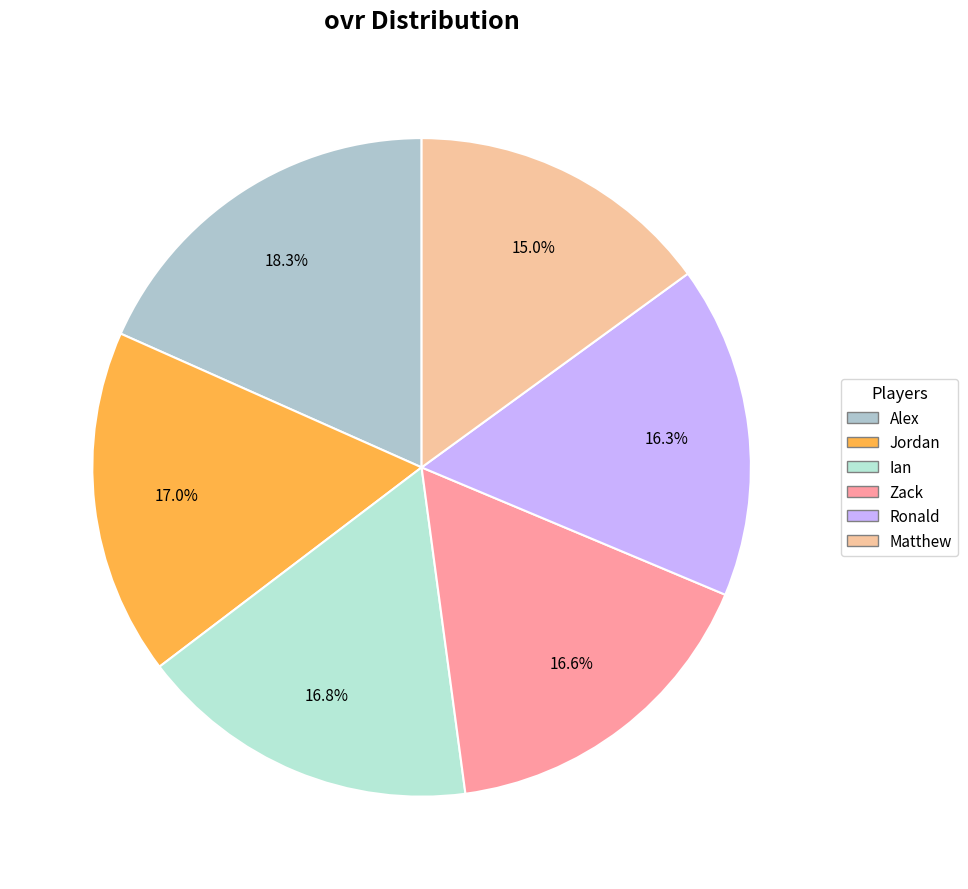

Is it true that Jordan is 17% of the pie?

True